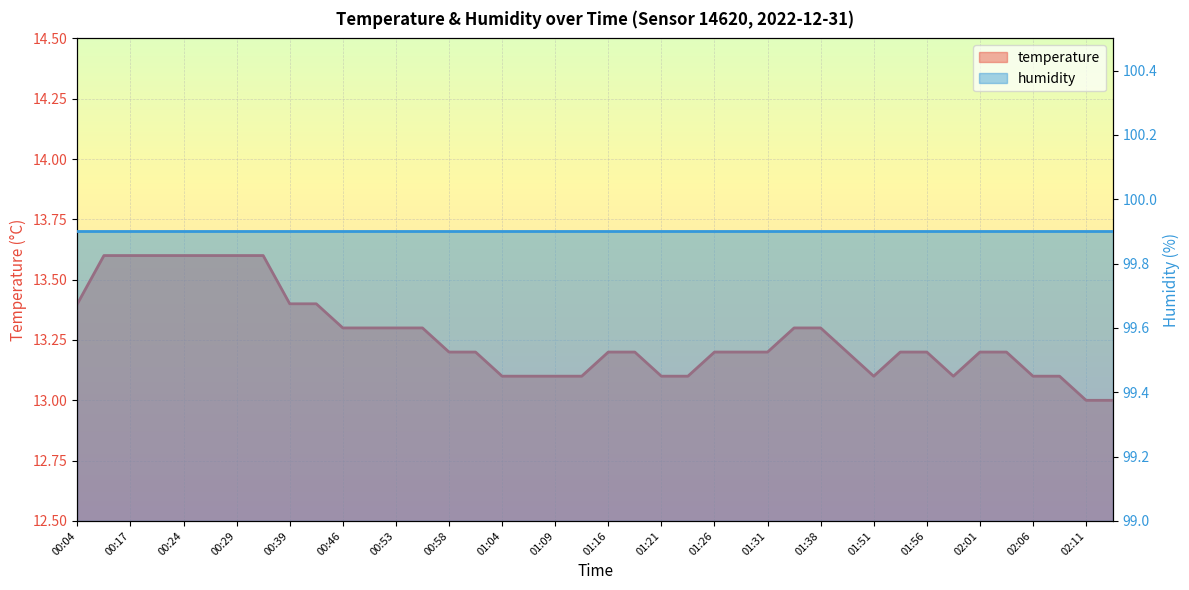

What is the sum of all values?

530.6